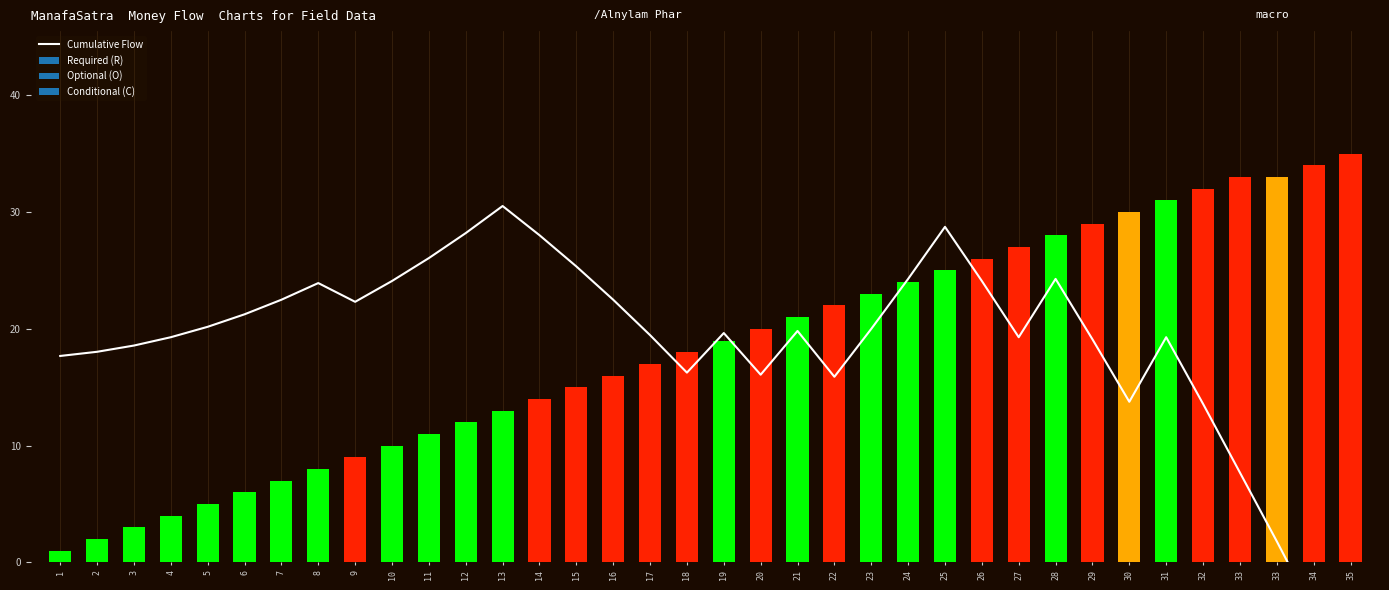

Rank the categories by value from highest to lowest.

13, 25, 12, 14, 11, 15, 24, 28, 10, 26, 8, 7, 16, 9, 6, 5, 23, 21, 19, 17, 4, 27, 31, 29, 3, 2, 1, 18, 20, 22, 30, 32, 33, 33, 34, 35